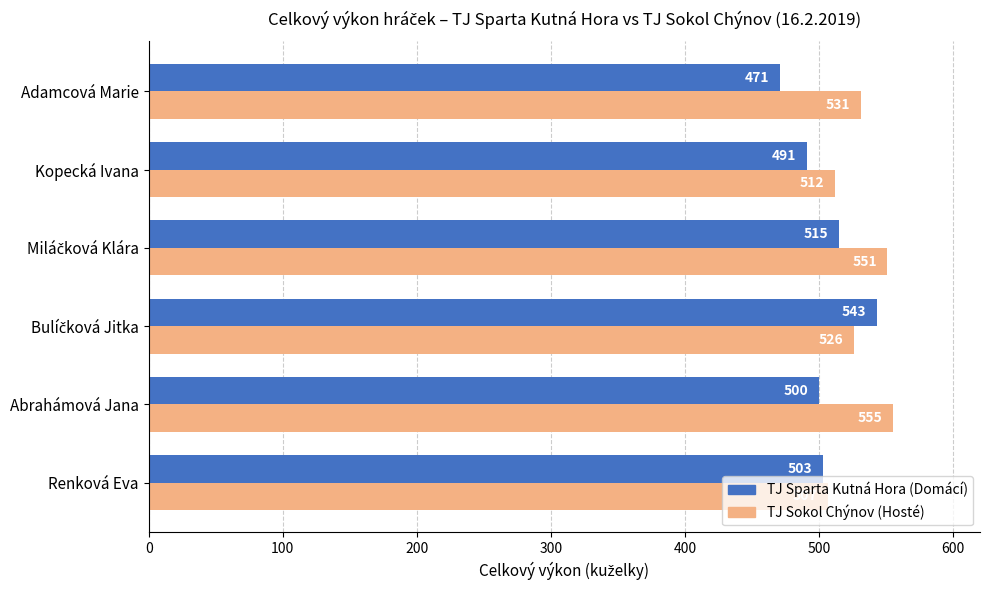

True or false: TJ Sparta Kutná Hora (Domácí) has a value of 503 at Renková Eva.

True